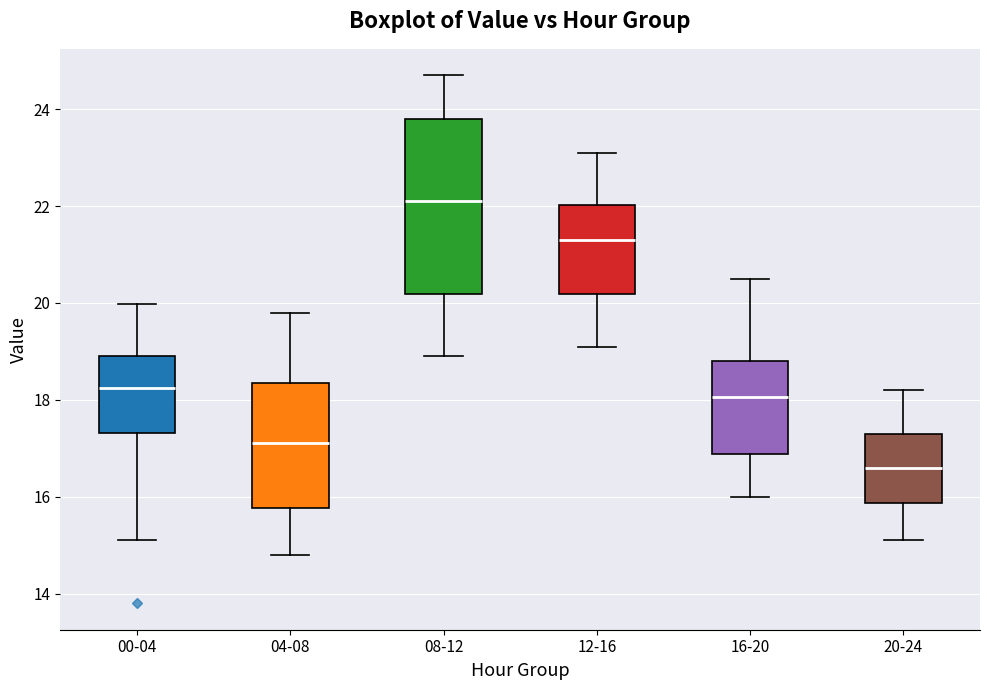

Comparing the boxes themselves (not the whiskers), which one is the tallest?

08-12